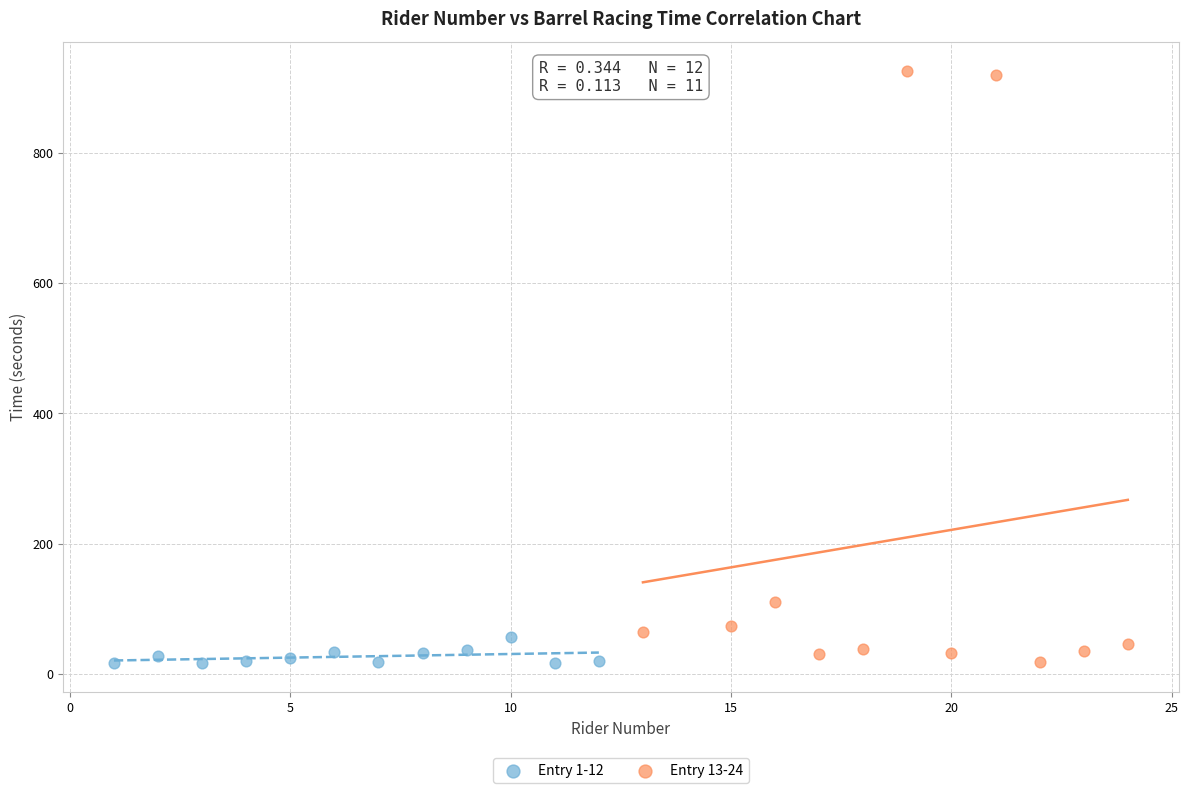

Which series contains the highest Y value?

Entry 13-24